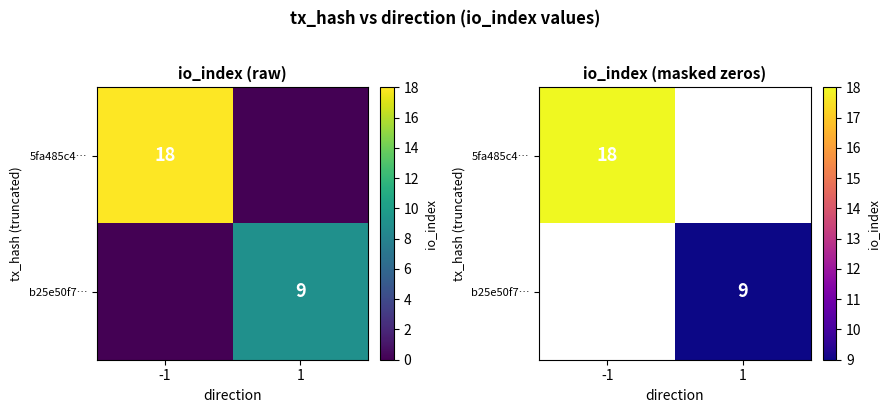

How many categories are shown in the chart?

2